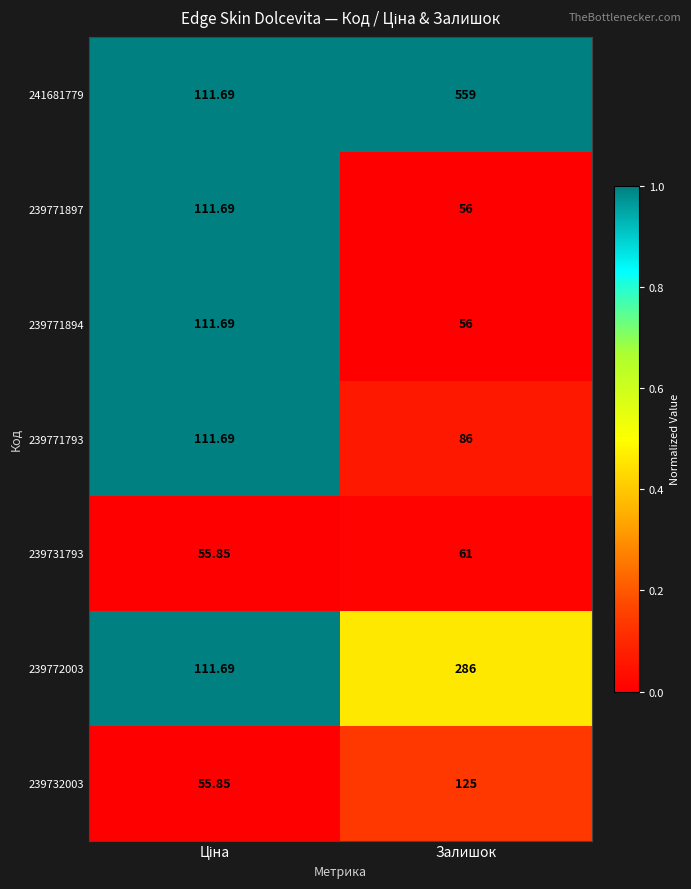

How many distinct data groups are displayed?

7